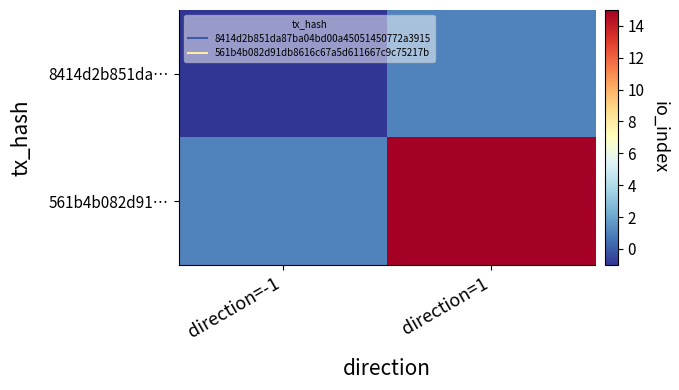

What is the maximum value shown in the chart?

15